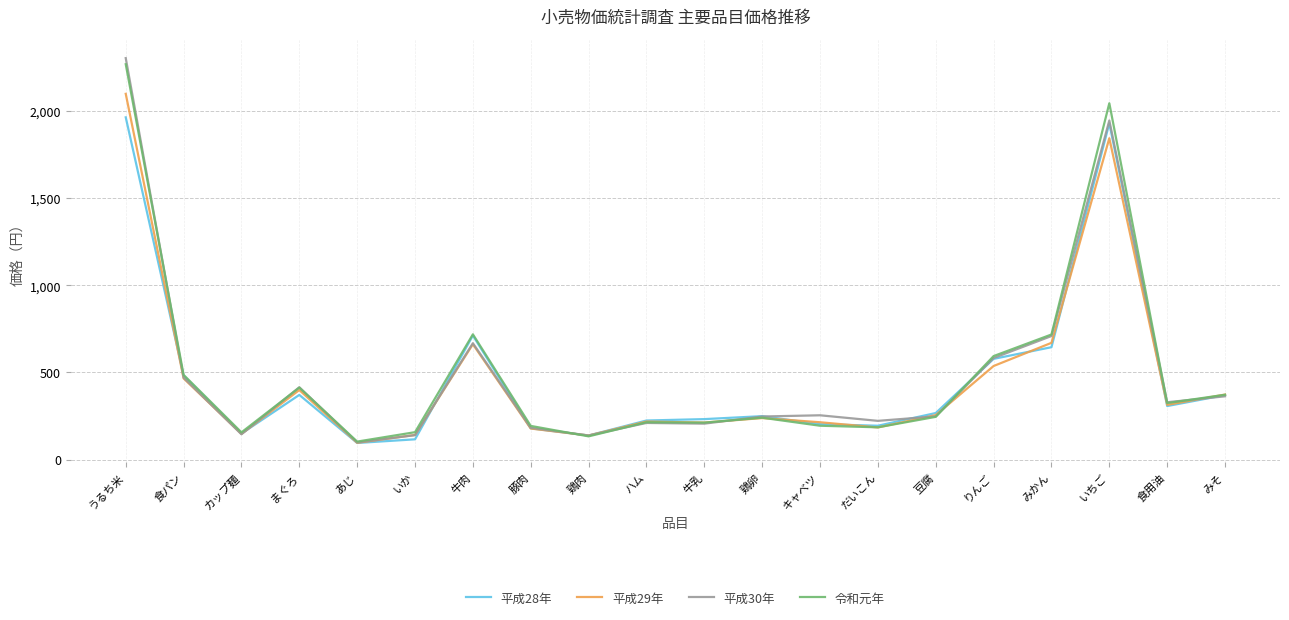

At which label does 平成28年 reach its peak?

うるち米